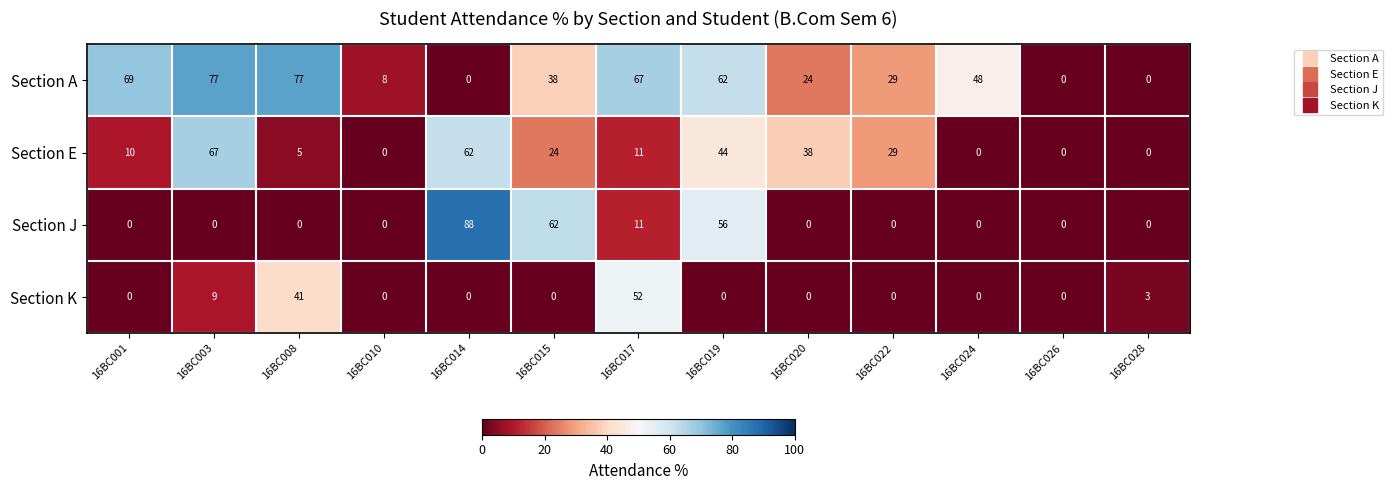

Which series has the largest total across all categories?

Section A